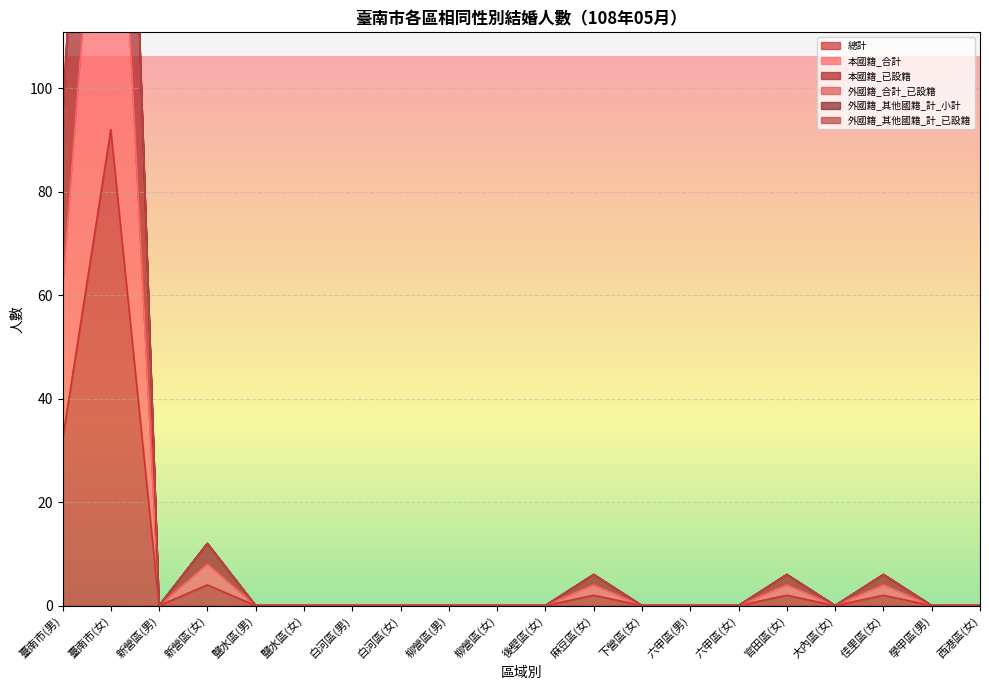

At how many categories does at least one series exceed 268?

1